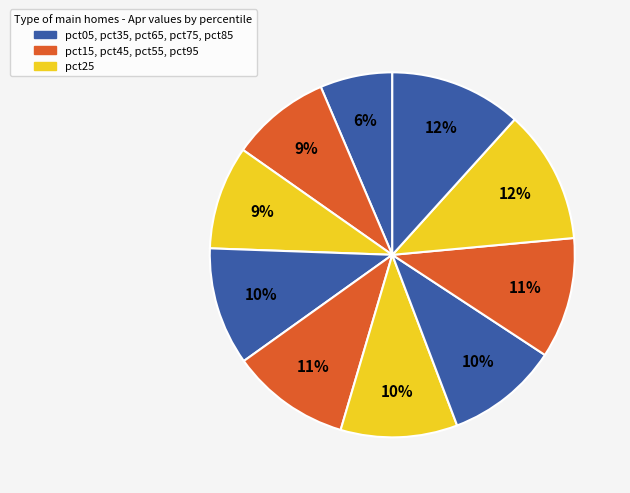

Count the number of slices in the pie.

10